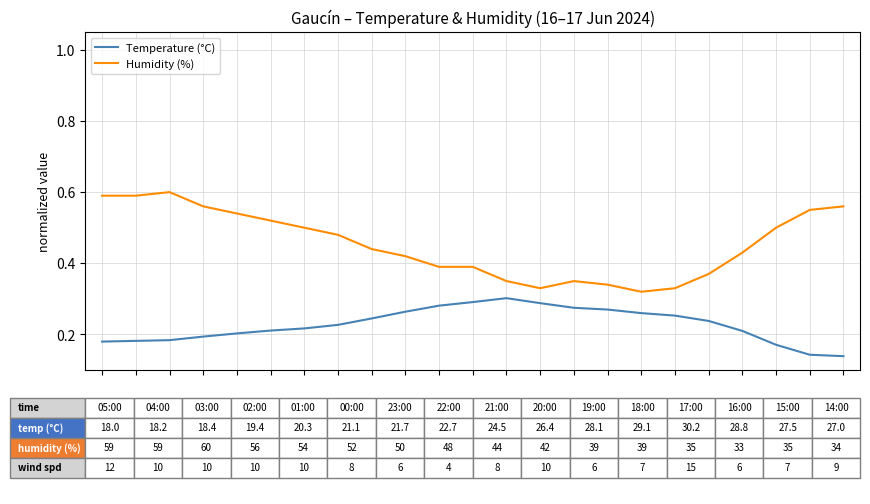

Which series has the largest range (max minus min)?

Humidity (%)